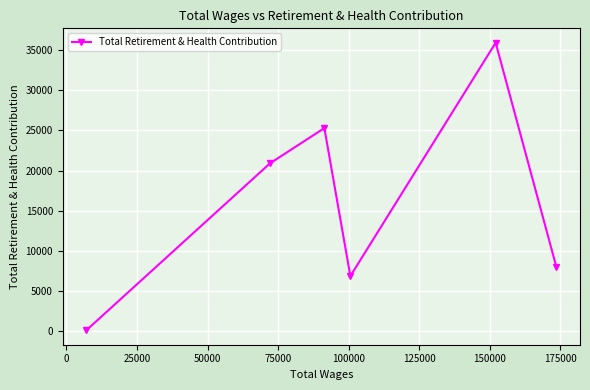

True or false: the data has more than 1 interior local peaks.

True